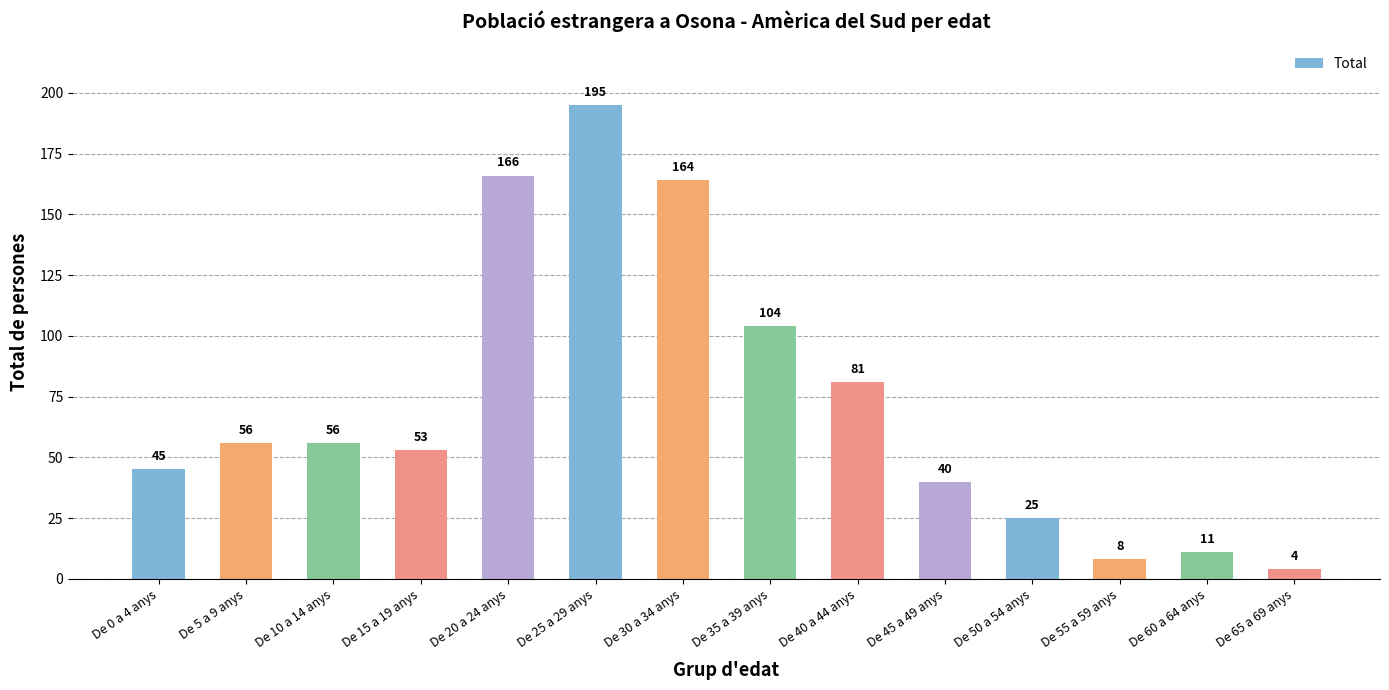

Which has a higher value, De 25 a 29 anys or De 10 a 14 anys?

De 25 a 29 anys